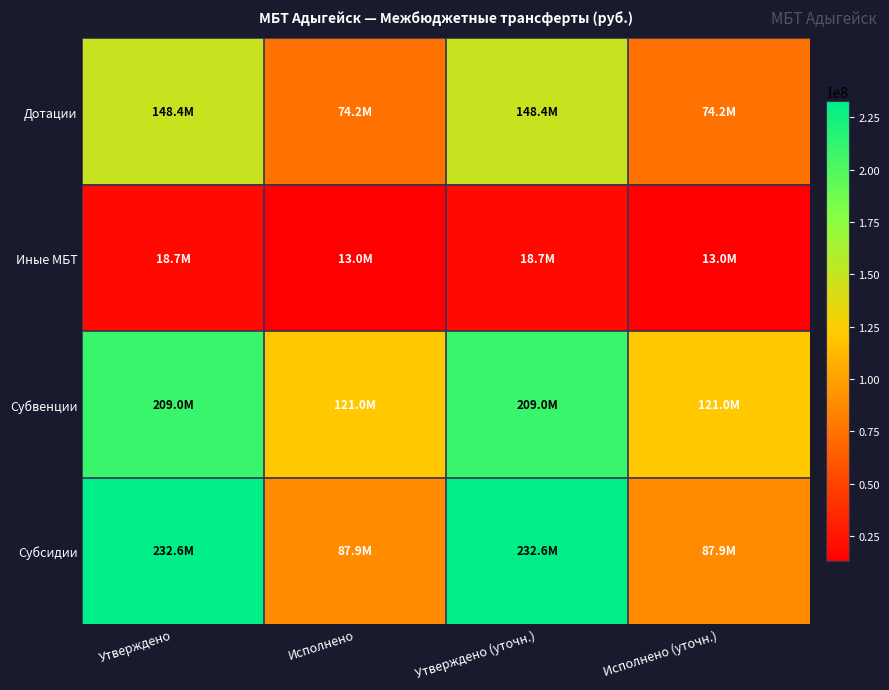

Which series has the largest total across all categories?

Субвенции